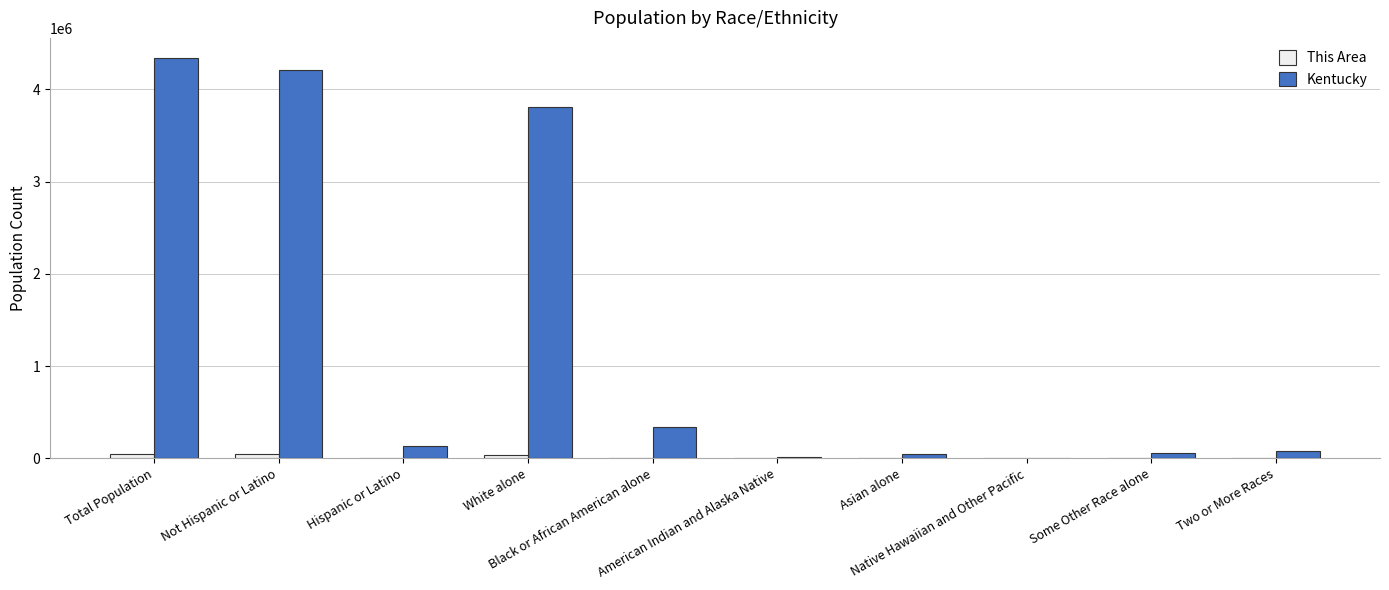

Is the value of This Area at Some Other Race alone greater than the value of Kentucky at Hispanic or Latino?

No